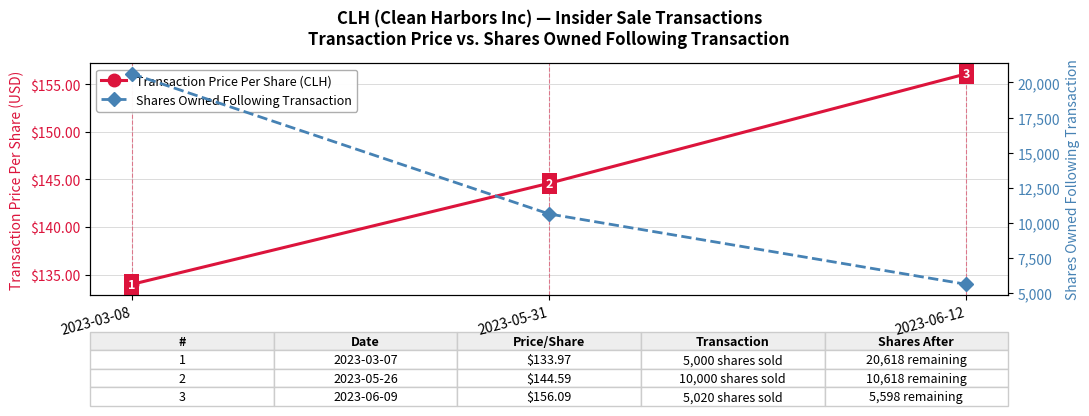

Which label corresponds to the smallest value in the chart?

2023-03-08